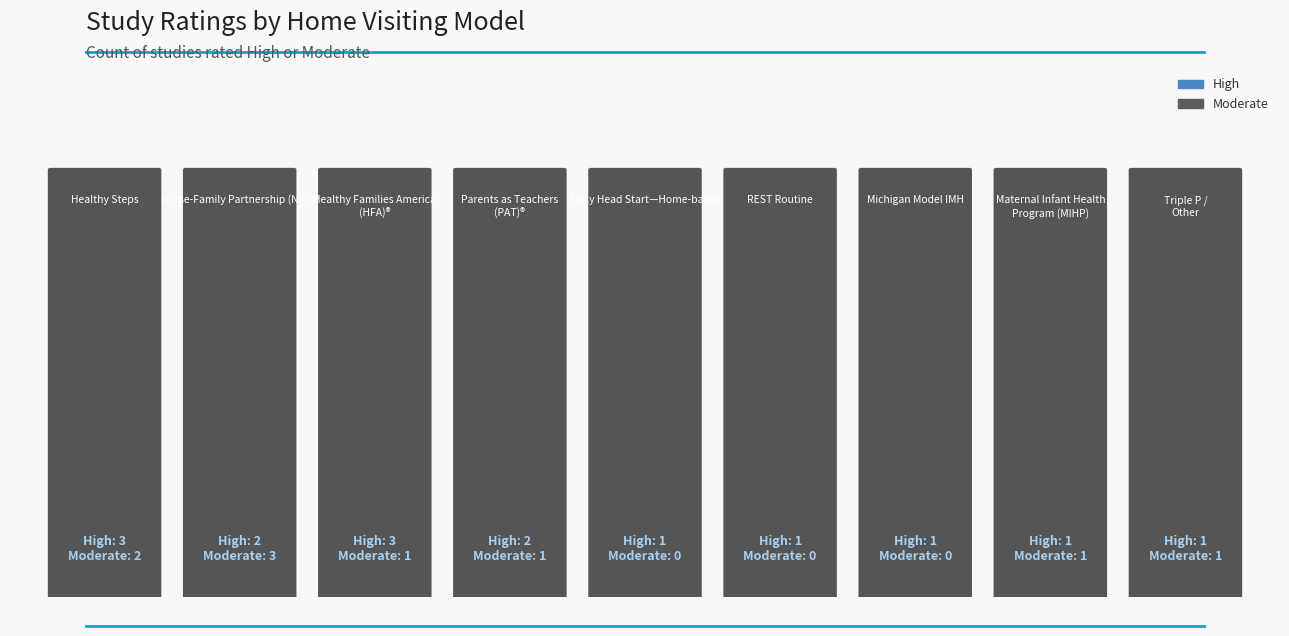

Which series has the widest spread of values?

Moderate